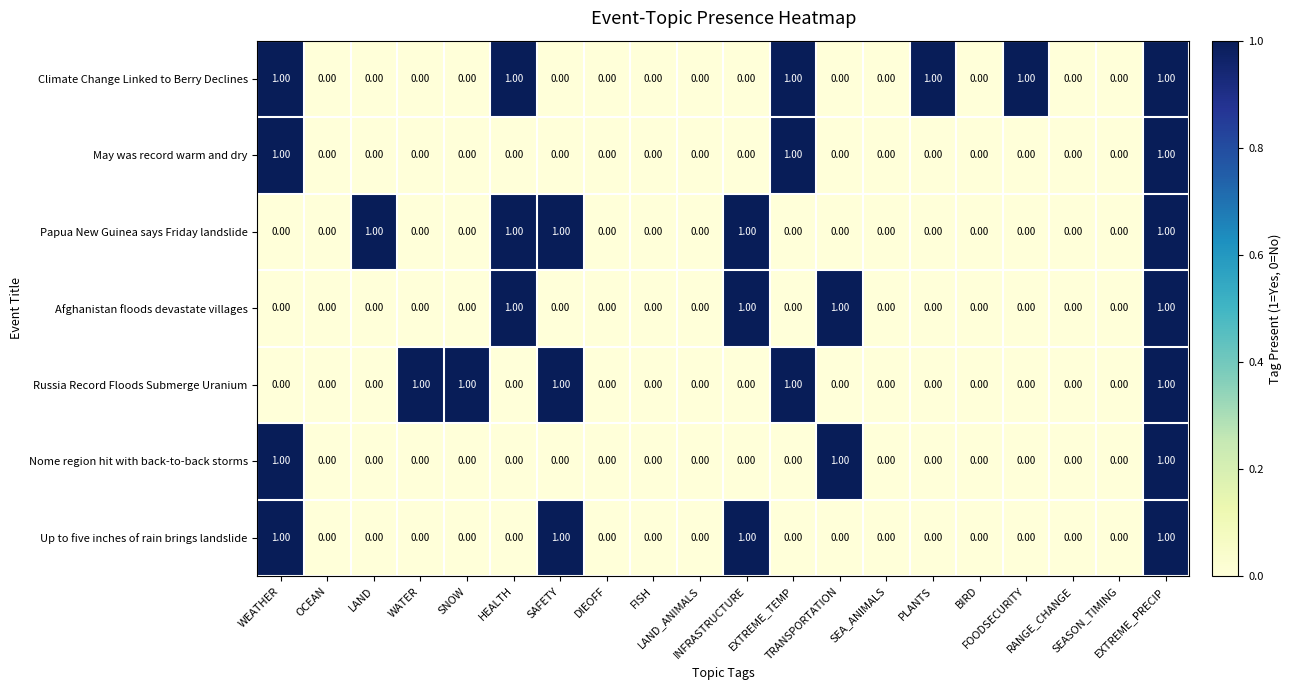

Which series has the largest total across all categories?

Climate Change Linked to Berry Declines